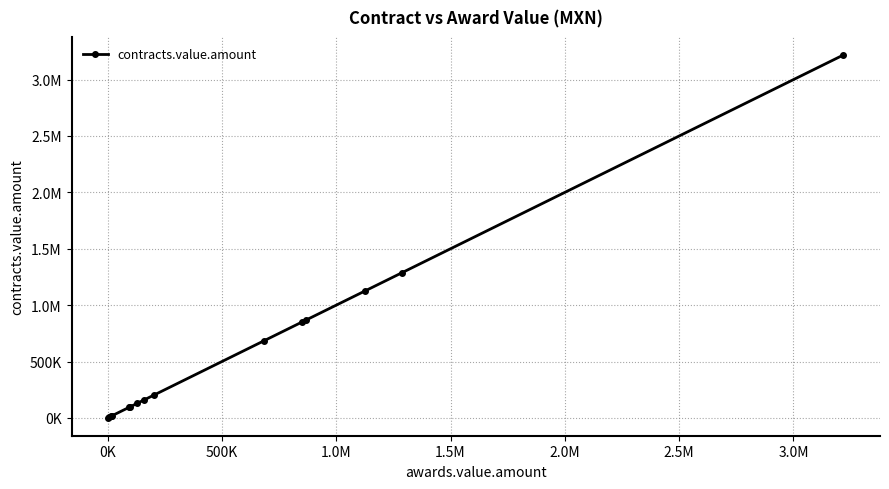

How many lines are shown in the chart?

1